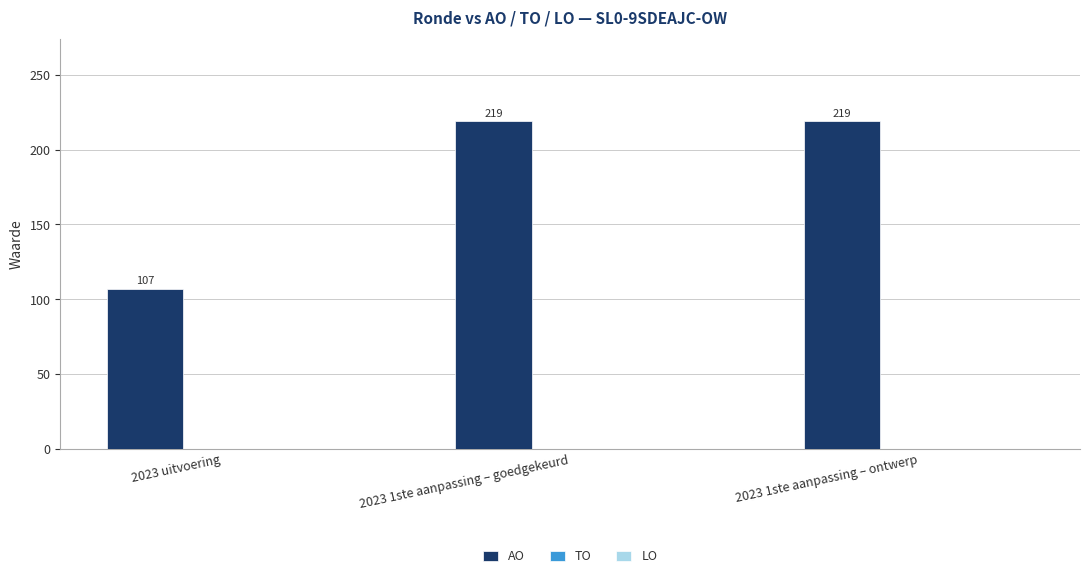

What is the maximum value shown in the chart?

219